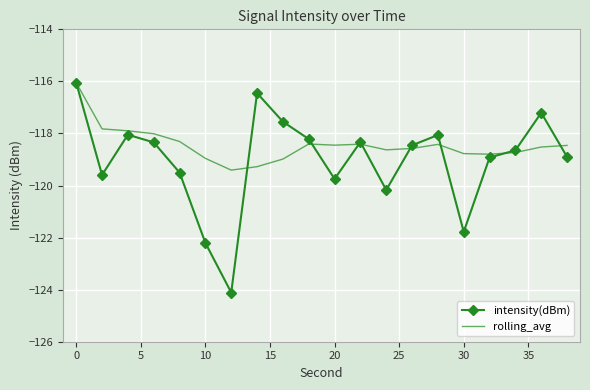

Which series has the largest range (max minus min)?

intensity(dBm)